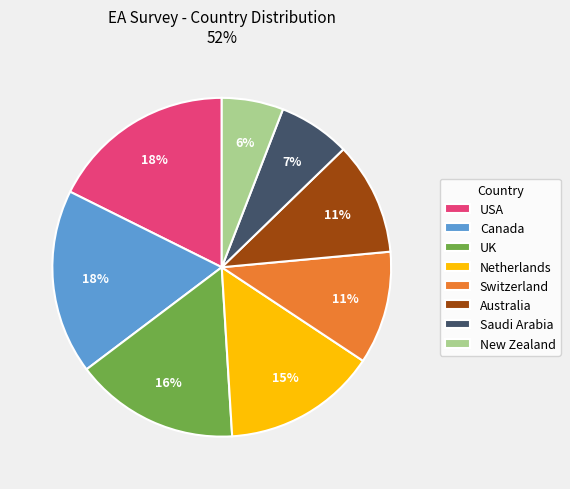

Does USA account for over 50% of the chart?

No